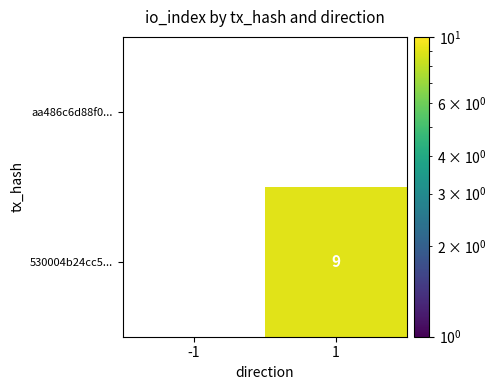

The 530004b24cc5... series shows 9 at 1. True or false?

True